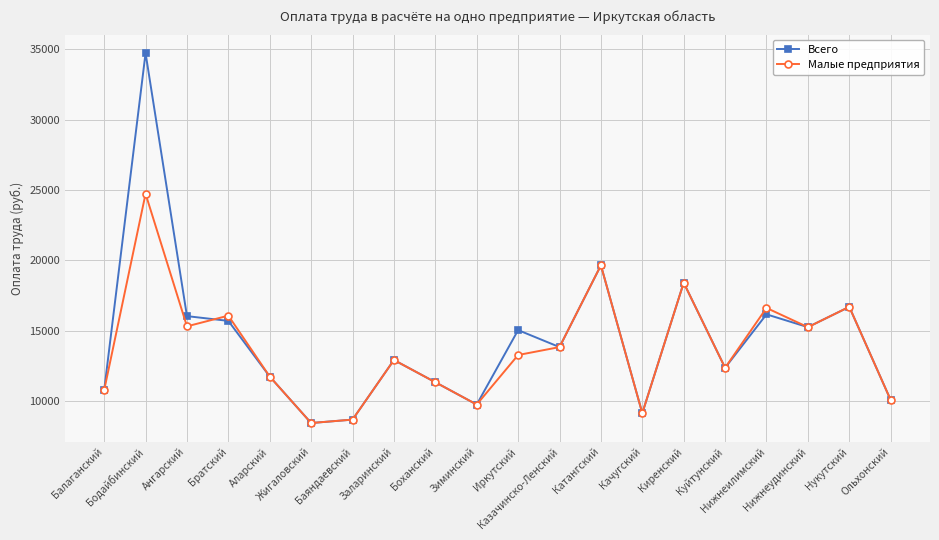

Rank the series by their average value, from lowest to highest.

Малые предприятия, Всего